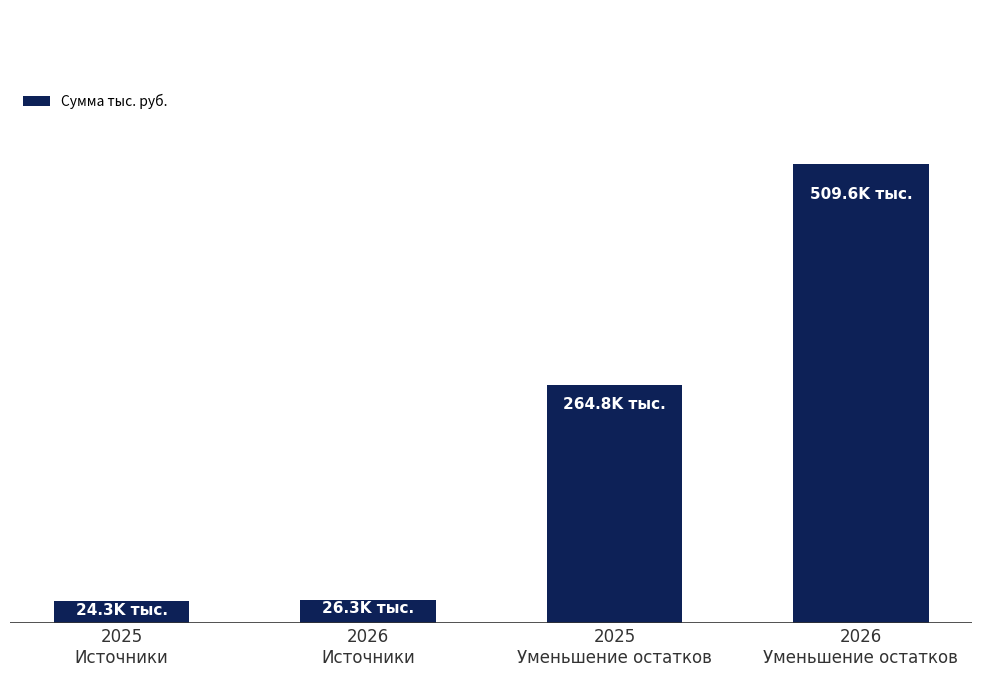

Reading right to left, list all the values displayed in this chart.

509641.1	264762.3	26257.2	24323.4